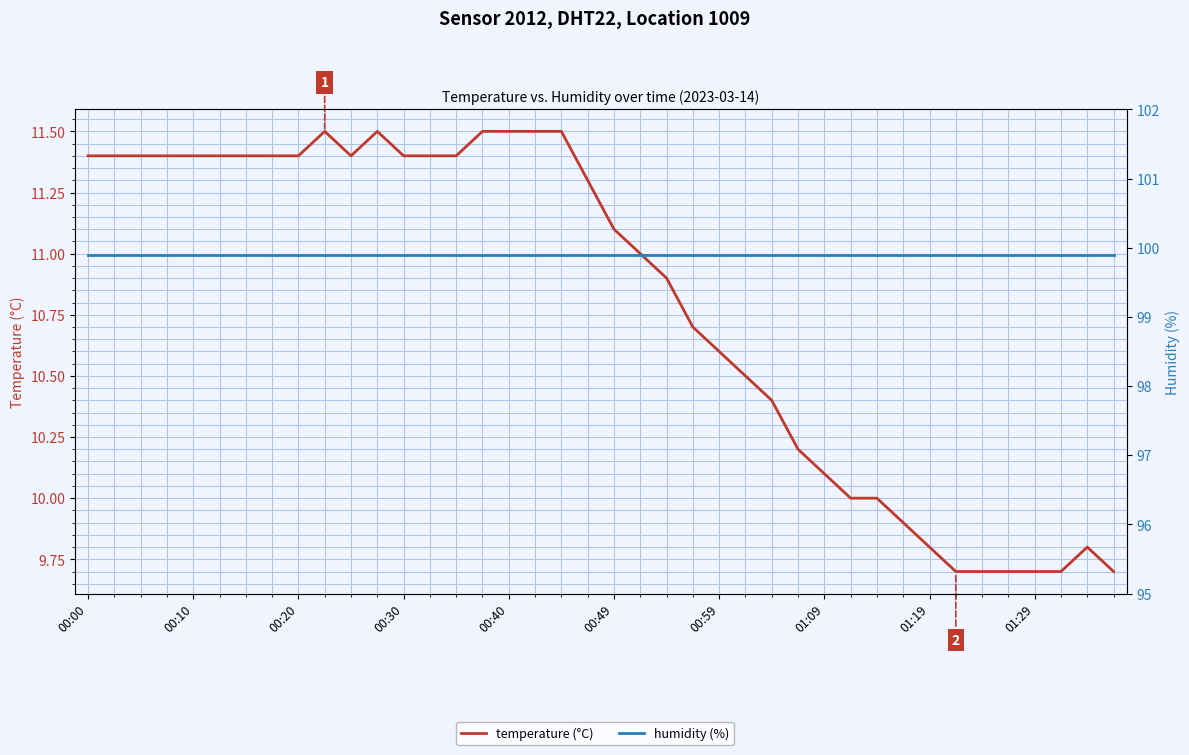

True or false: temperature (°C) has more than 0 interior local peaks.

True